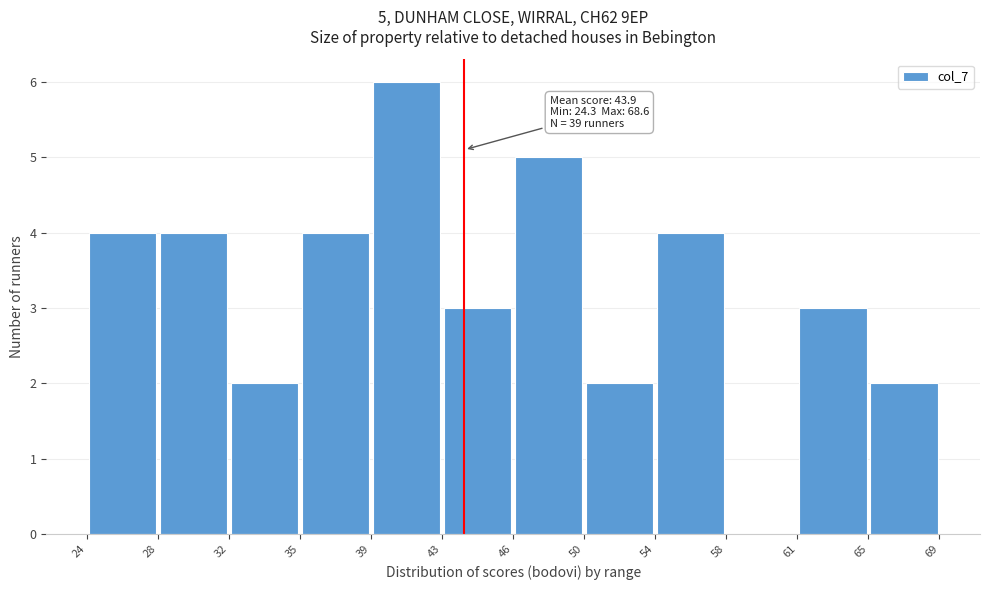

Which range on the x-axis has the tallest bar?

39 to 43